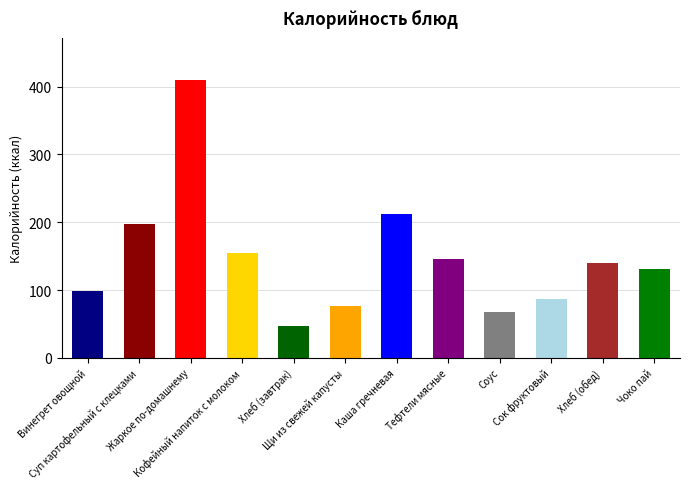

What position from the right is Щи из свежей капусты?

7